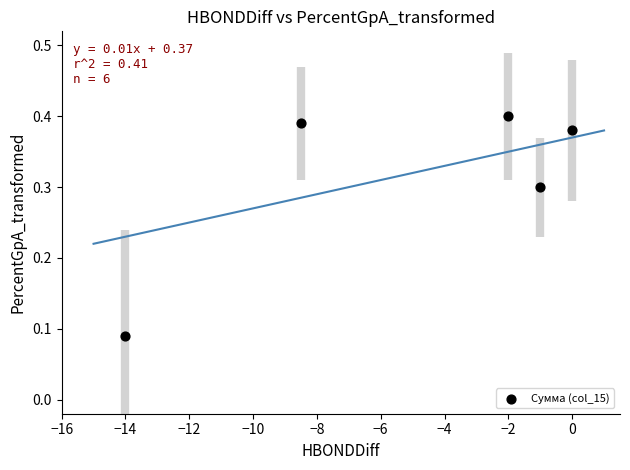

What is the range of X values (max minus min)?

14.0